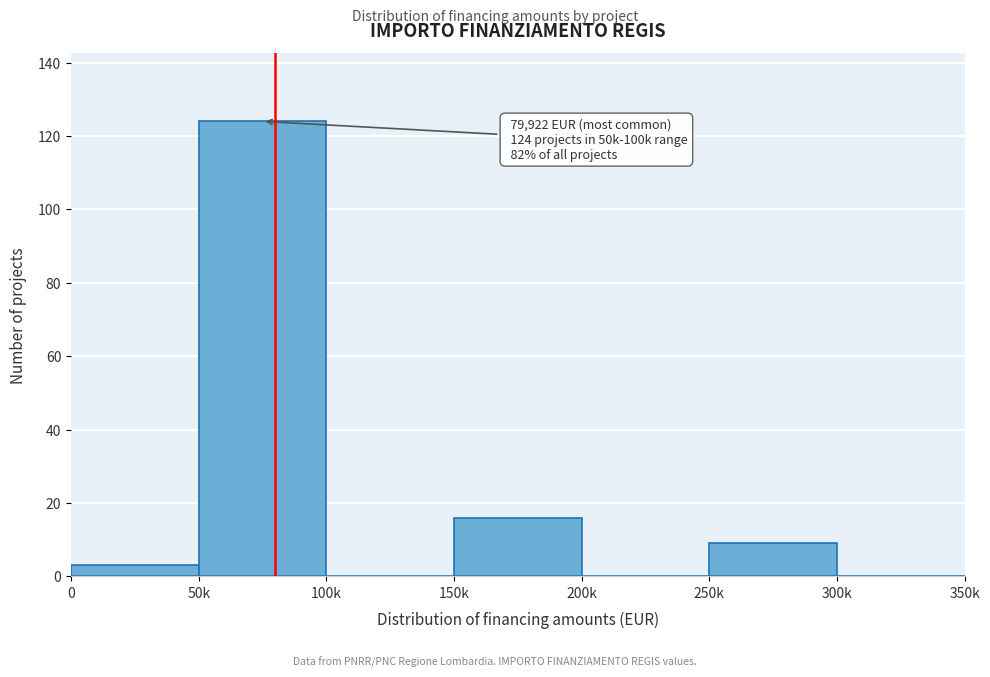

Reading left to right, what are all the values shown in this chart?

0=3	50k=124	100k=0	150k=16	200k=0	250k=9	300k=0